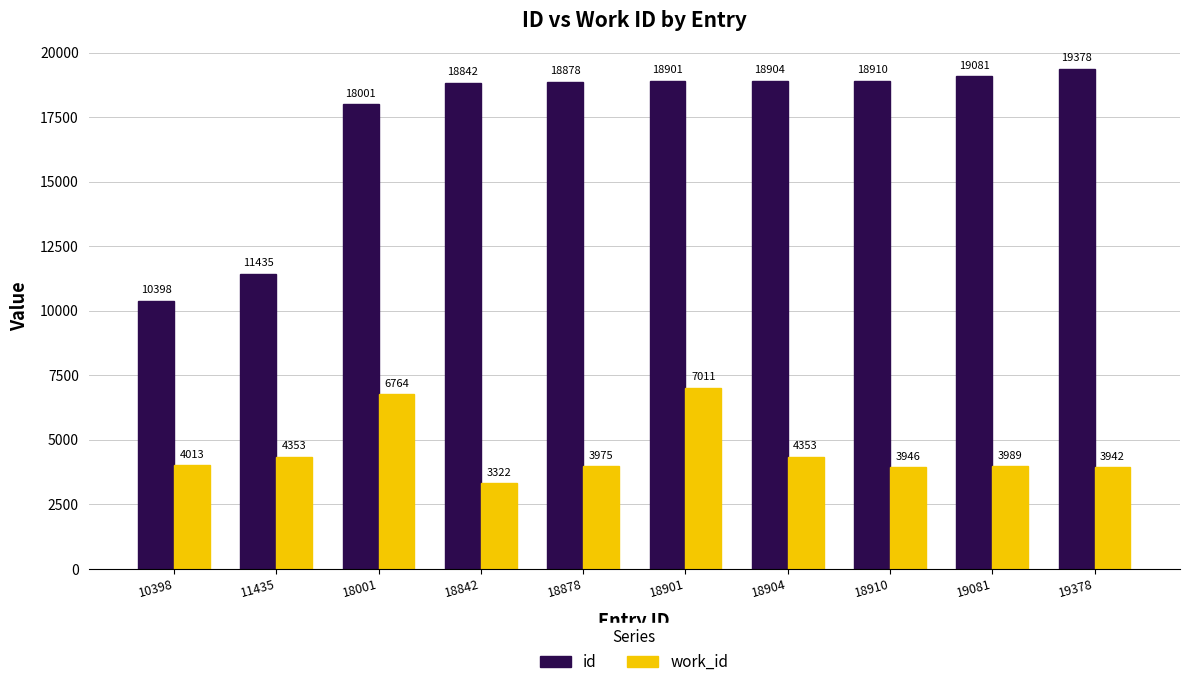

Read the id value at 18001, to the nearest 100.

18000